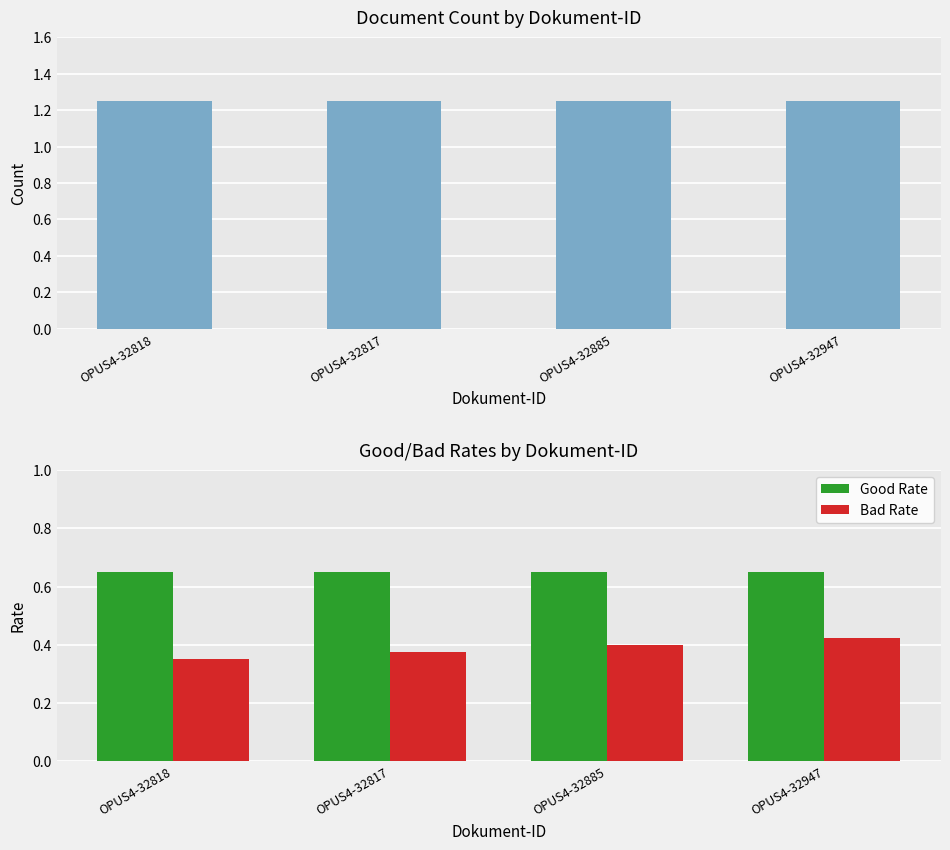

At which label is Bad Rate closest to 0?

OPUS4-32818